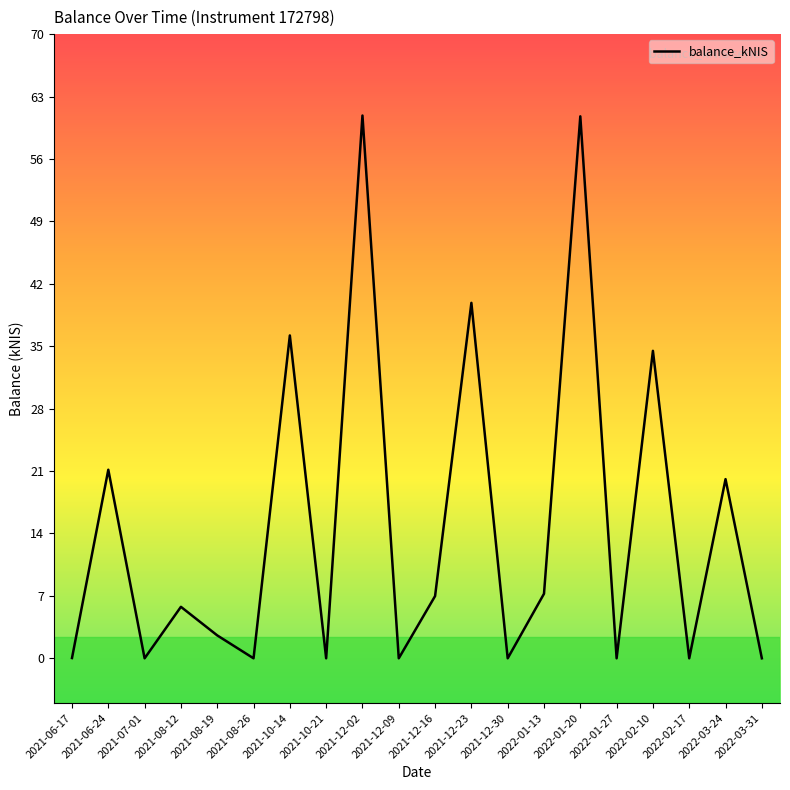

At which label does the data first exceed 5?

2021-06-24